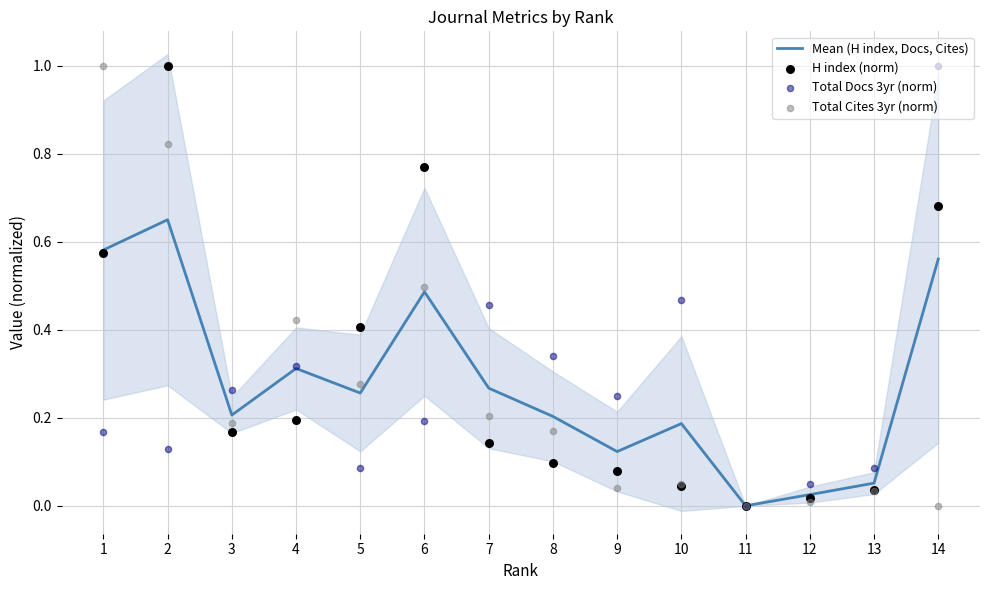

Which series reaches the minimum Y coordinate?

Mean (H index, Docs, Cites)